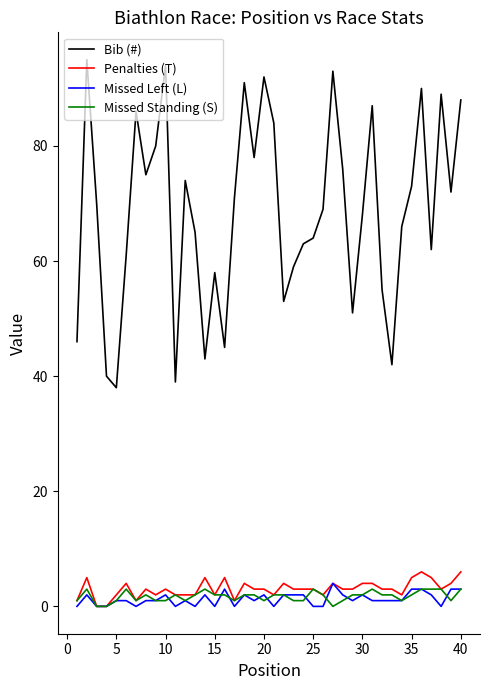

What is the average value of the Bib (#) series?

69